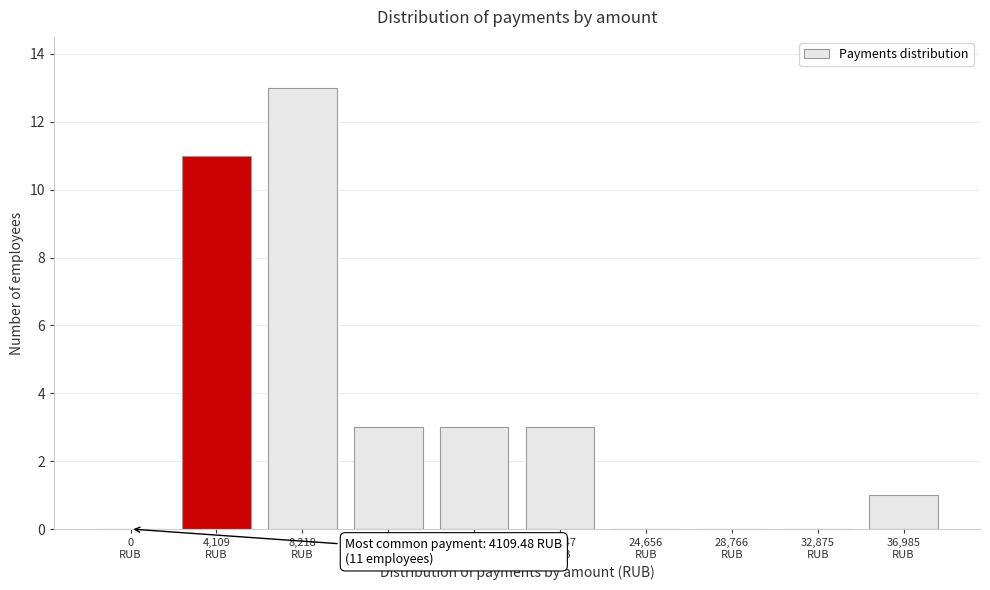

What is the greatest value displayed?

13